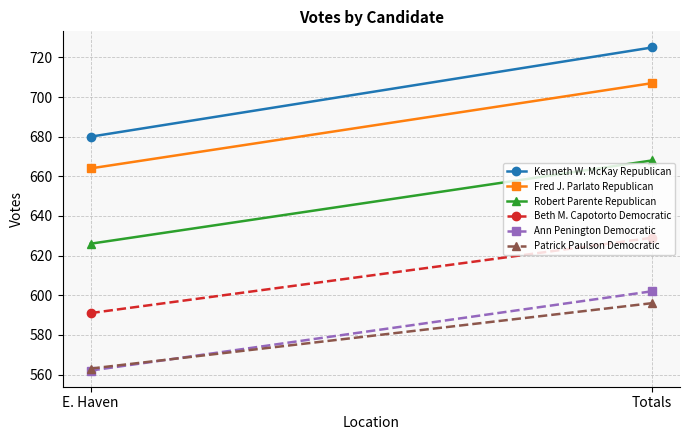

What are all the series names shown in the legend?

Kenneth W. McKay Republican, Fred J. Parlato Republican, Robert Parente Republican, Beth M. Capotorto Democratic, Ann Penington Democratic, Patrick Paulson Democratic